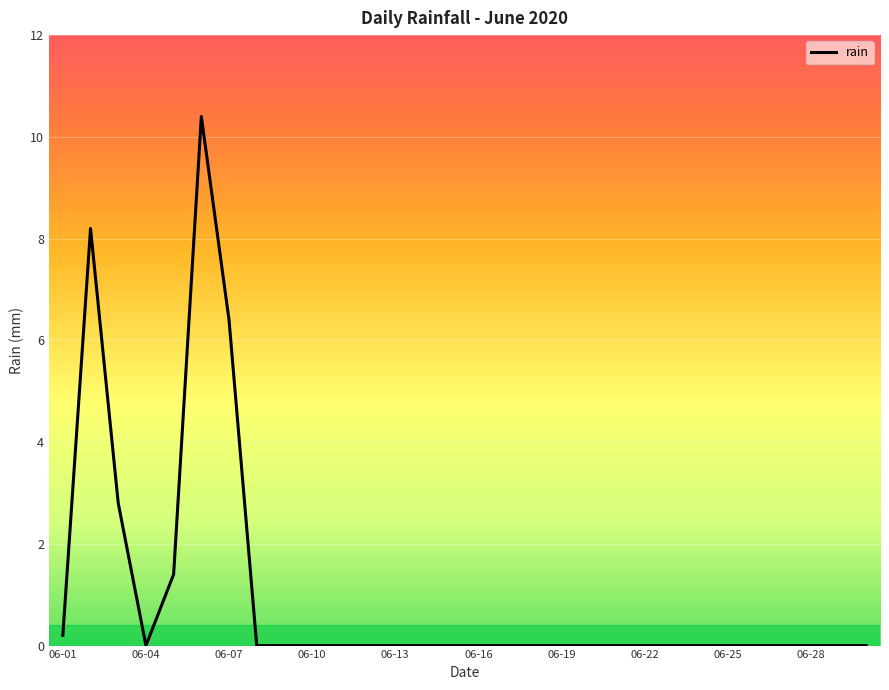

What is the difference between the maximum and minimum values?

10.4